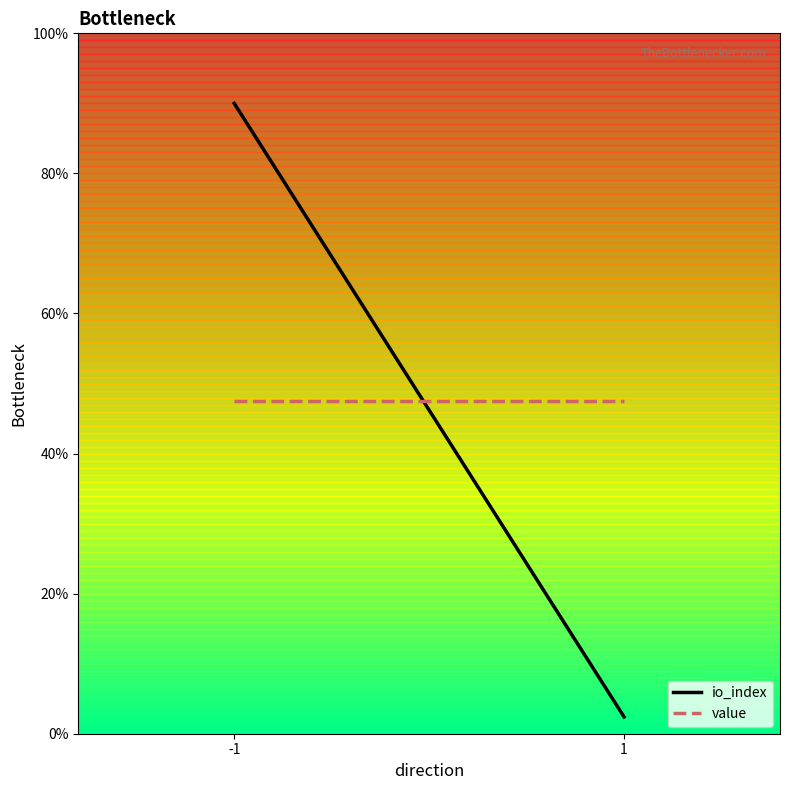

The value series shows 85.0 at 1. True or false?

False